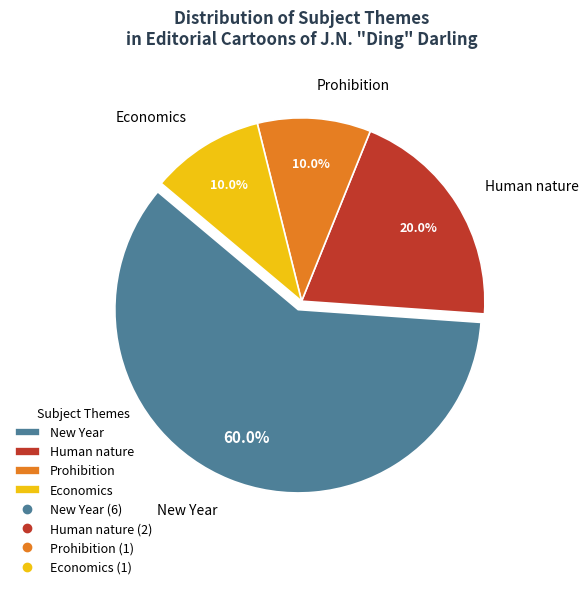

Which category has the biggest portion of the pie?

New Year